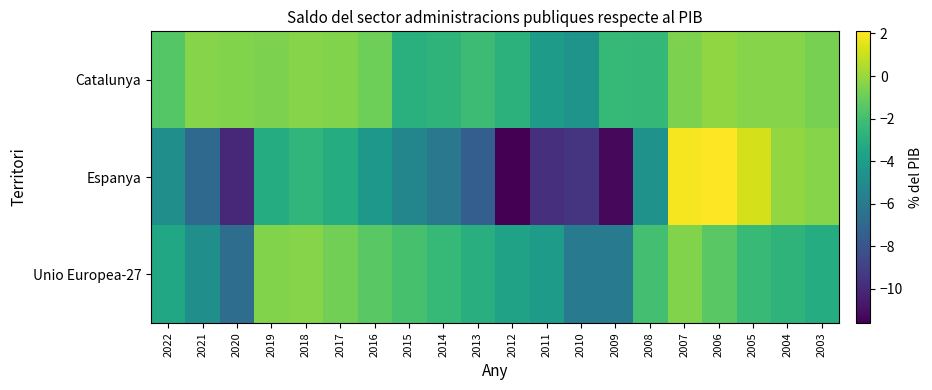

Which category has the highest value across all series?

2006